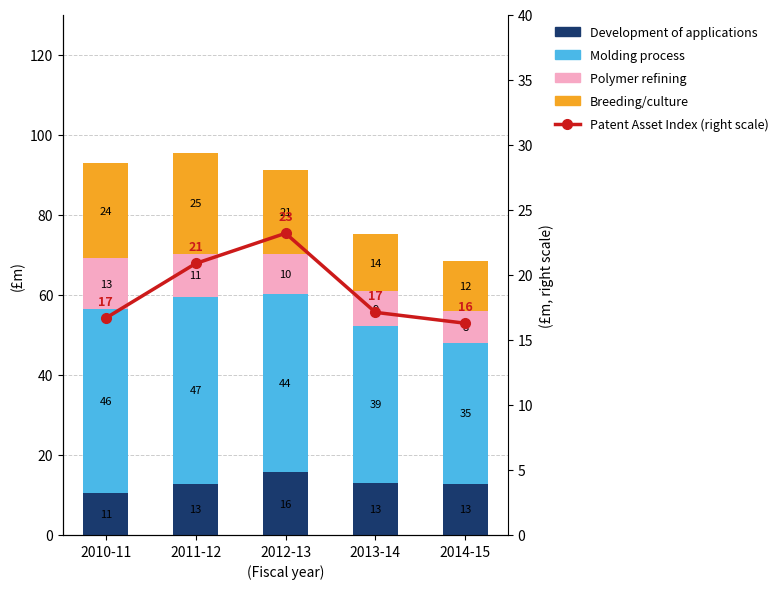

Read the Polymer refining value at 2010-11.

12.8